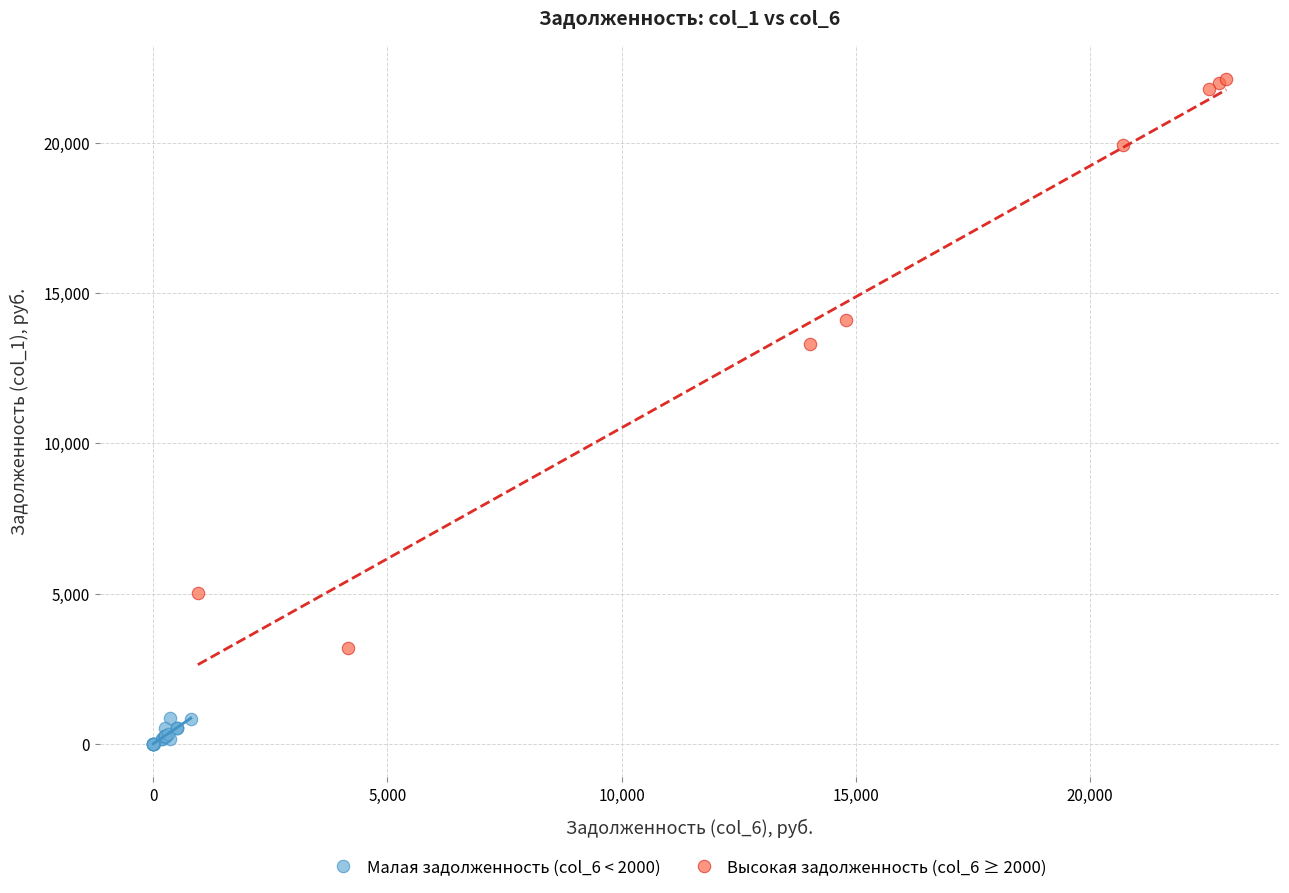

Which series reaches the minimum Y coordinate?

Малая задолженность (col_6 < 2000)